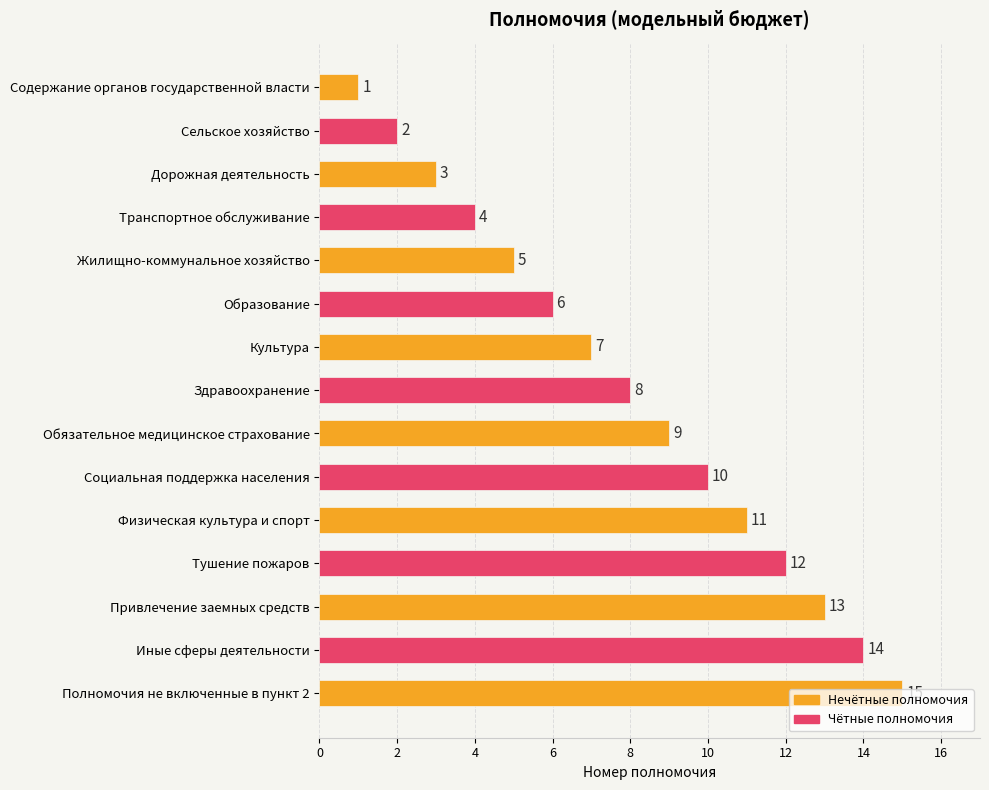

What is the label of the 7th bar from the top?

Культура